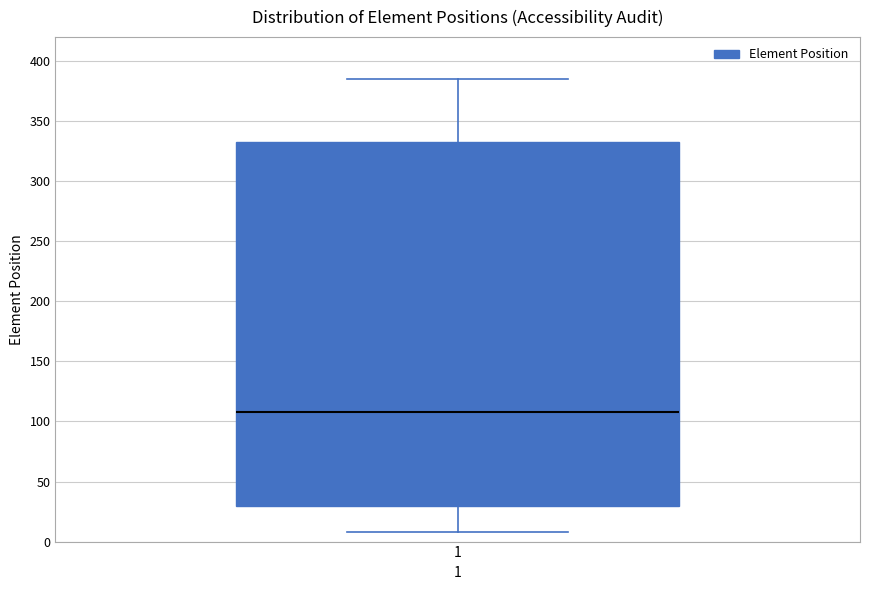

Transcribe this box plot: give where the median line is, the range the box spans, and where the two whiskers end, as read against the y-axis. The values are not printed on the chart, so give them approximately, as read against the axis.

median 110, box 30 to 335, whiskers 10 to 385